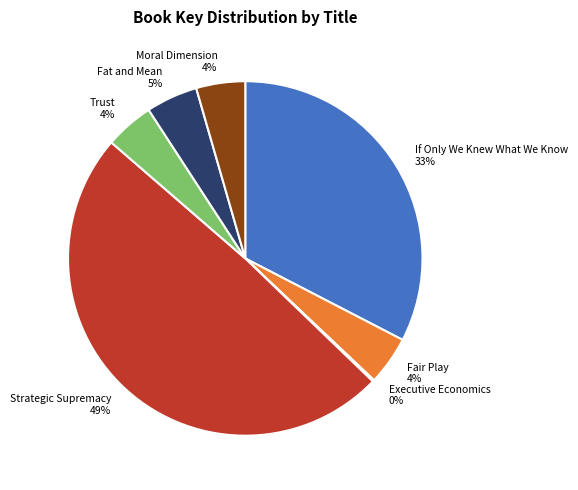

Does Strategic Supremacy account for over 50% of the chart?

No